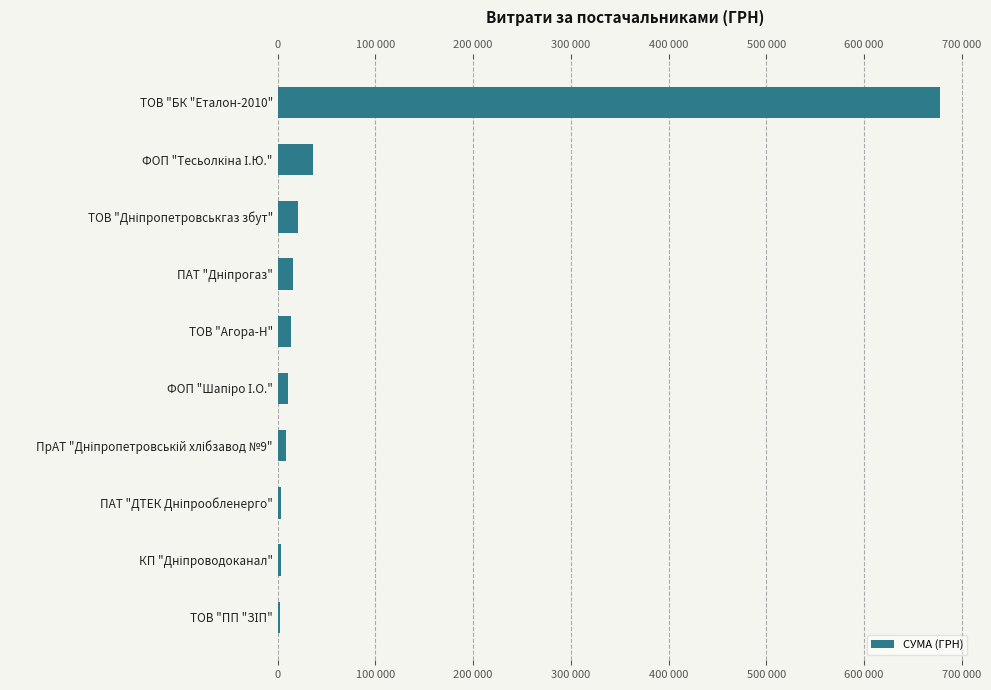

What is the maximum value shown in the chart?

677745.2